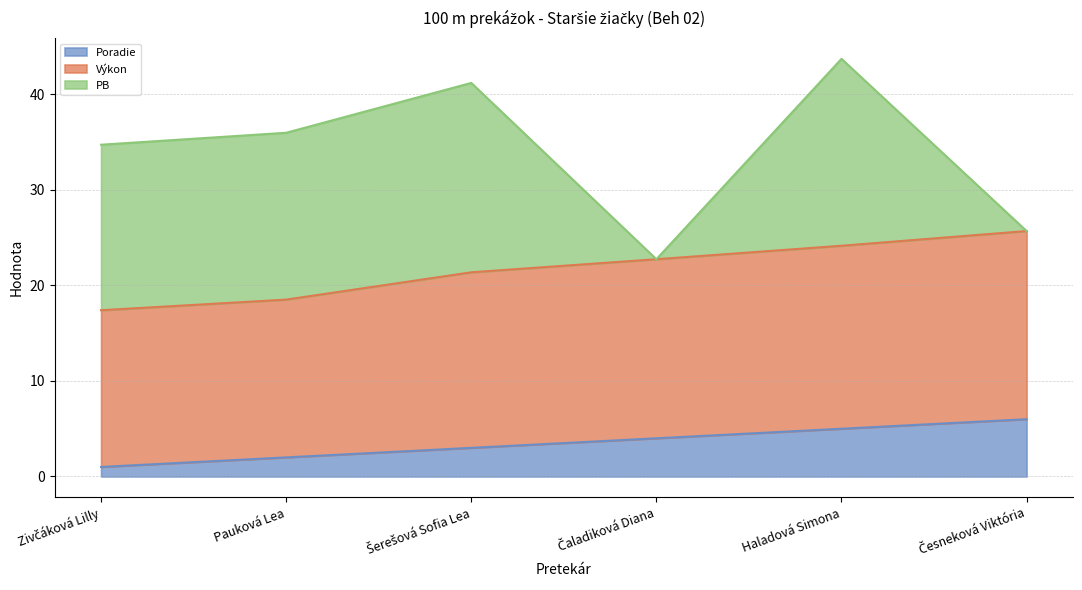

Between Čaladiková Diana and Pauková Lea, which is larger?

Čaladiková Diana